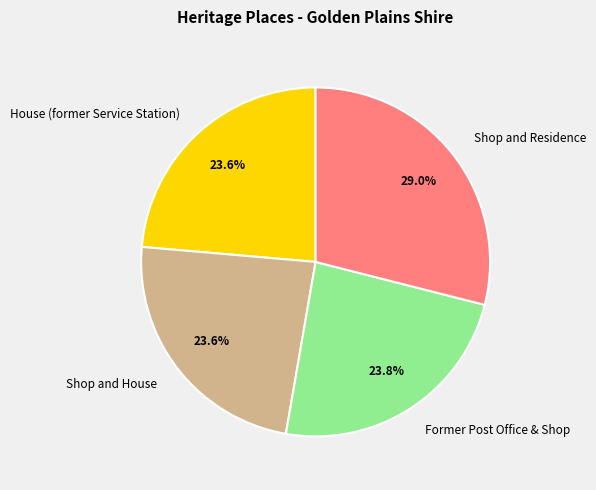

Approximately how many times larger is the value at House (former Service Station) compared to Shop and House?

1.0